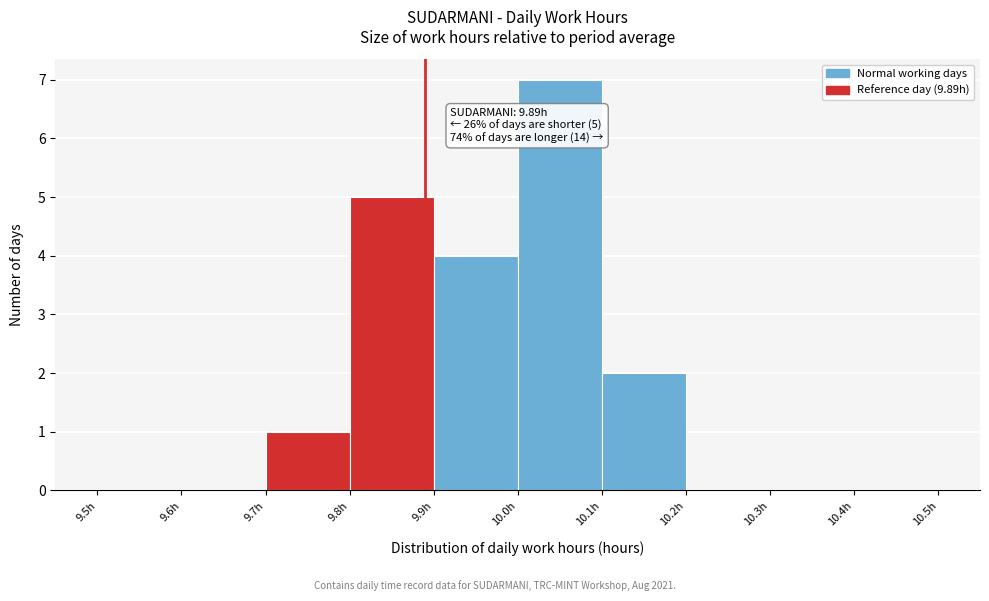

Which range on the x-axis has the tallest bar?

10.0 to 10.1